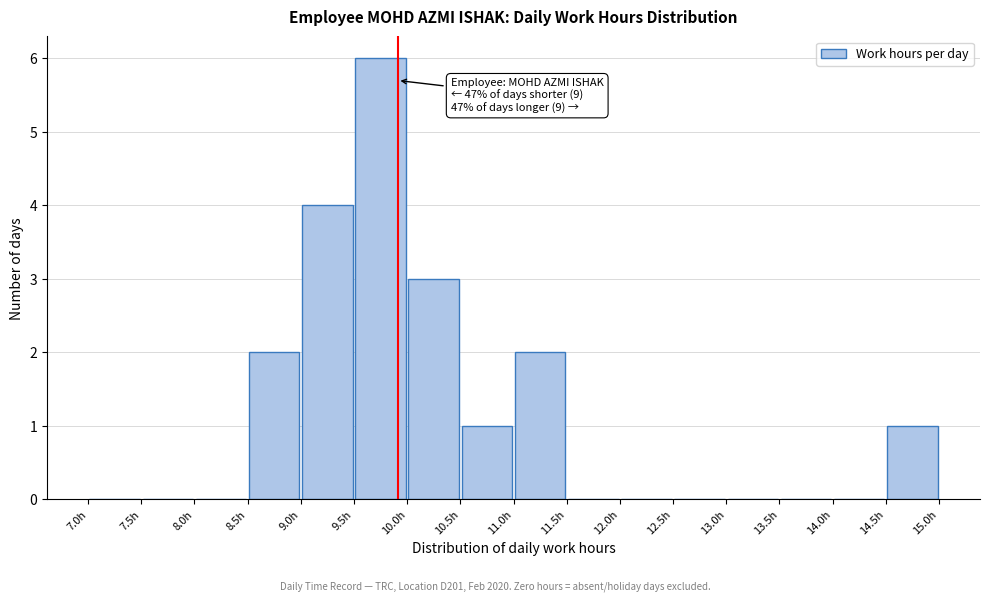

Which range on the x-axis has the tallest bar?

9.5 to 10.0